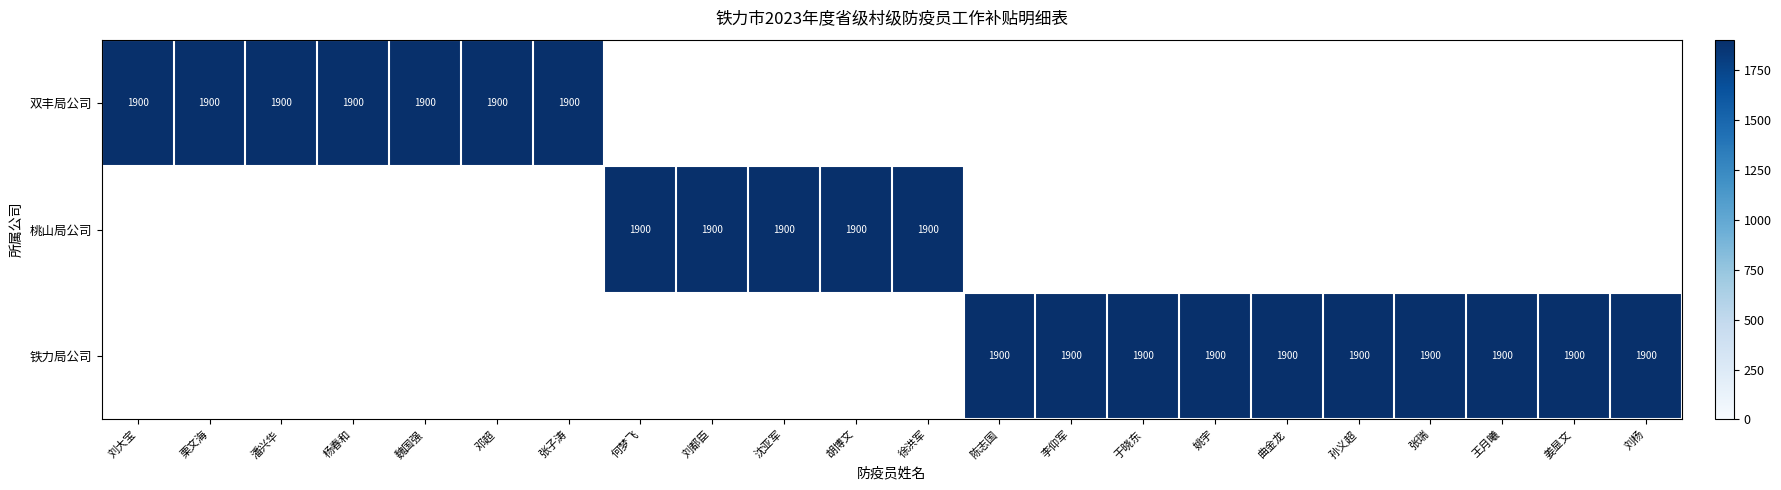

Which category has the highest value in the 铁力局公司 series?

陈志国